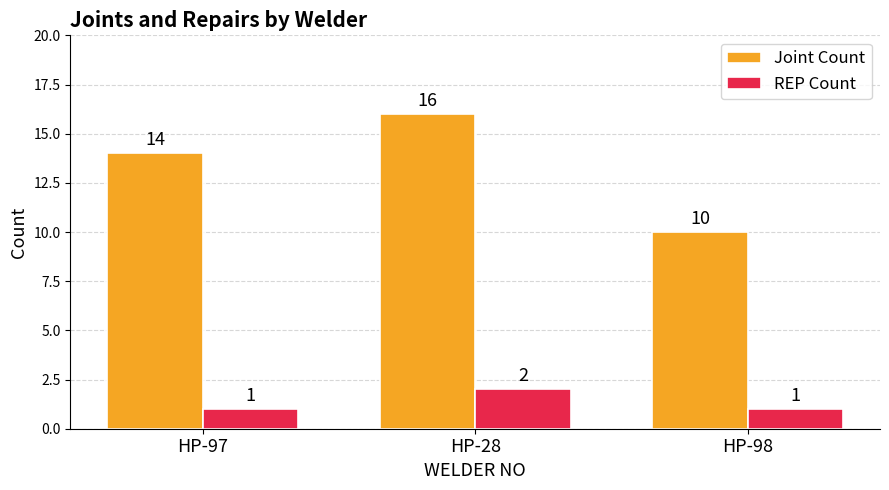

Rank the series by their maximum value, from lowest to highest.

REP Count, Joint Count